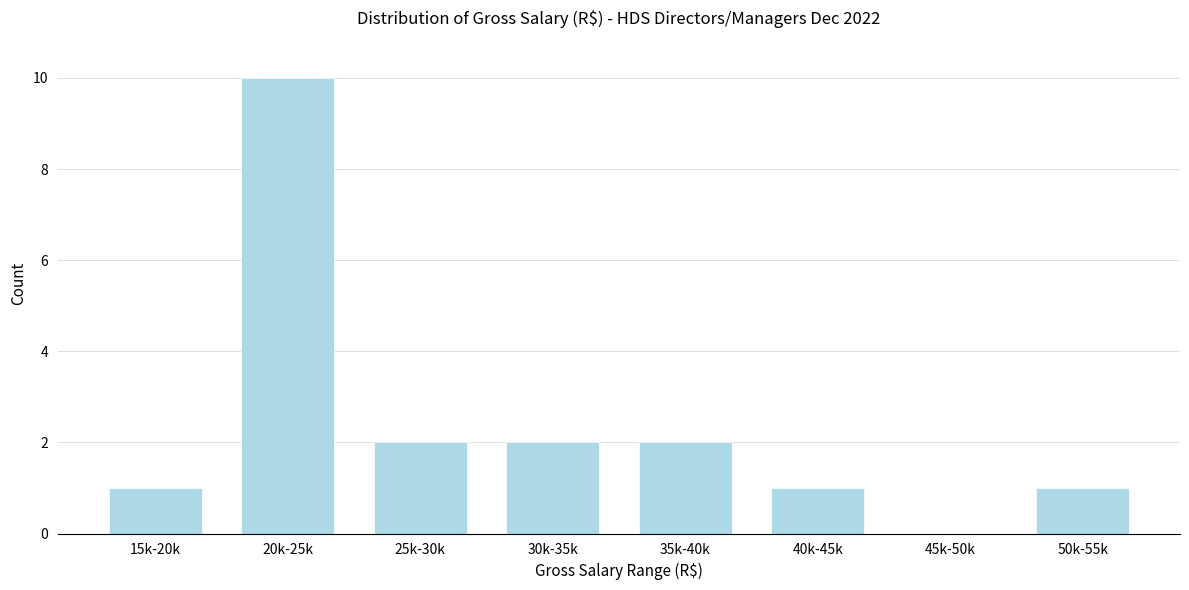

Reading left to right, transcribe all the data shown in this chart.

15k-20k=1	20k-25k=10	25k-30k=2	30k-35k=2	35k-40k=2	40k-45k=1	45k-50k=0	50k-55k=1